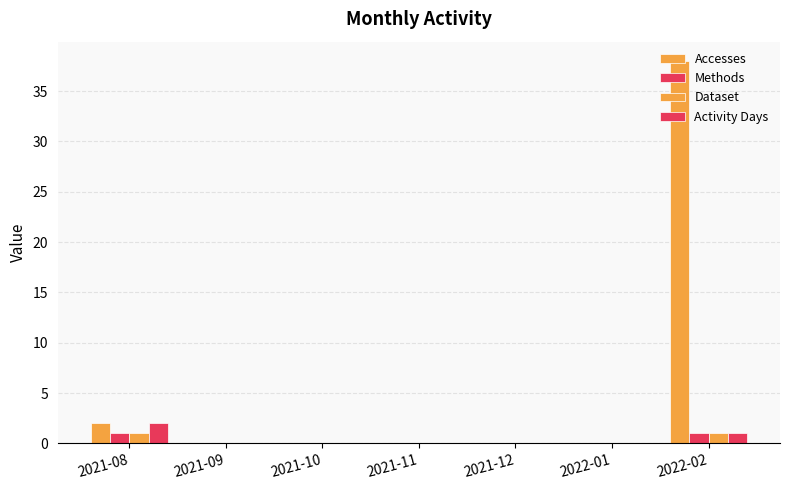

Count the number of categories in the chart.

7